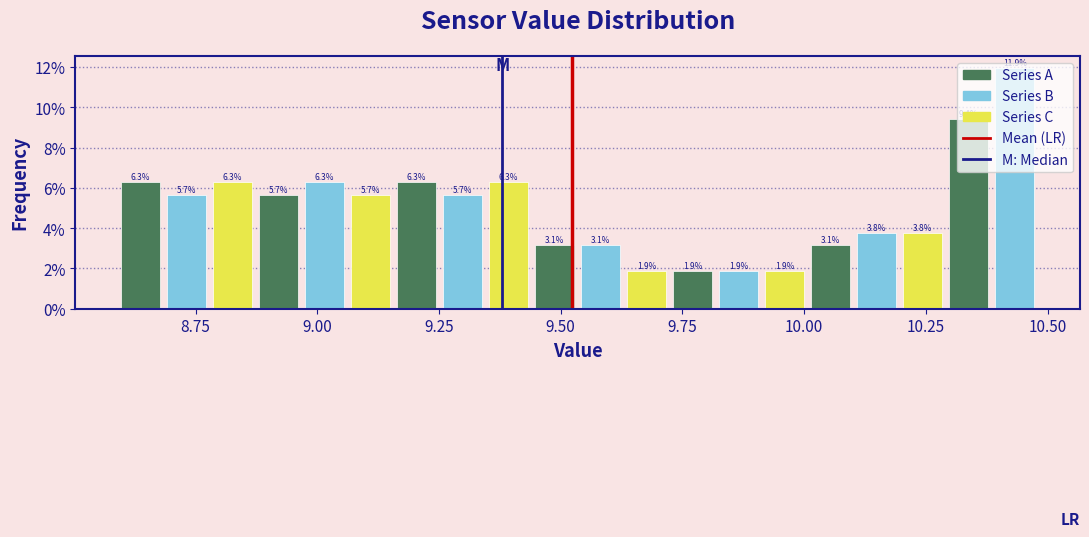

Around what value on the x-axis is the tallest bar? Give the approximate position of its centre, as read against the axis.

10.45